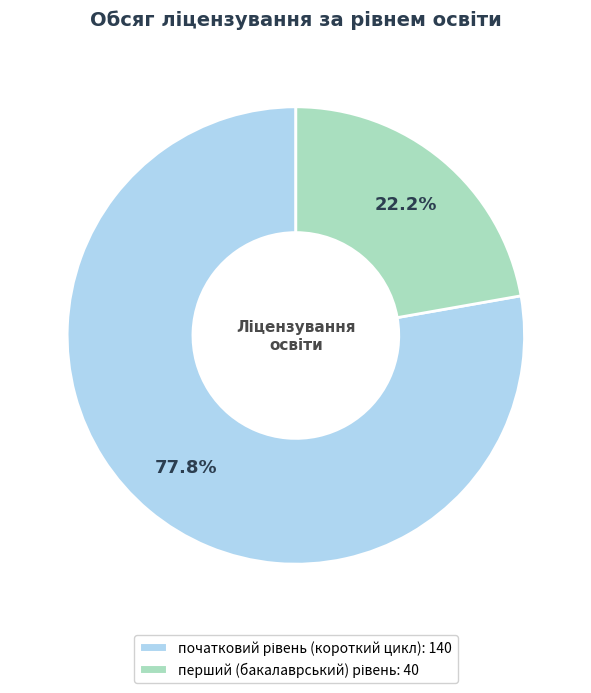

Does any single category account for the majority?

Yes